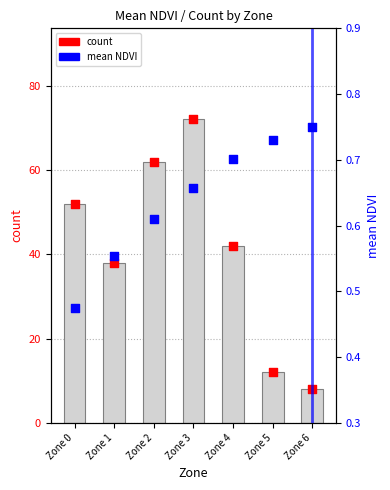

Which series has the largest total across all categories?

count